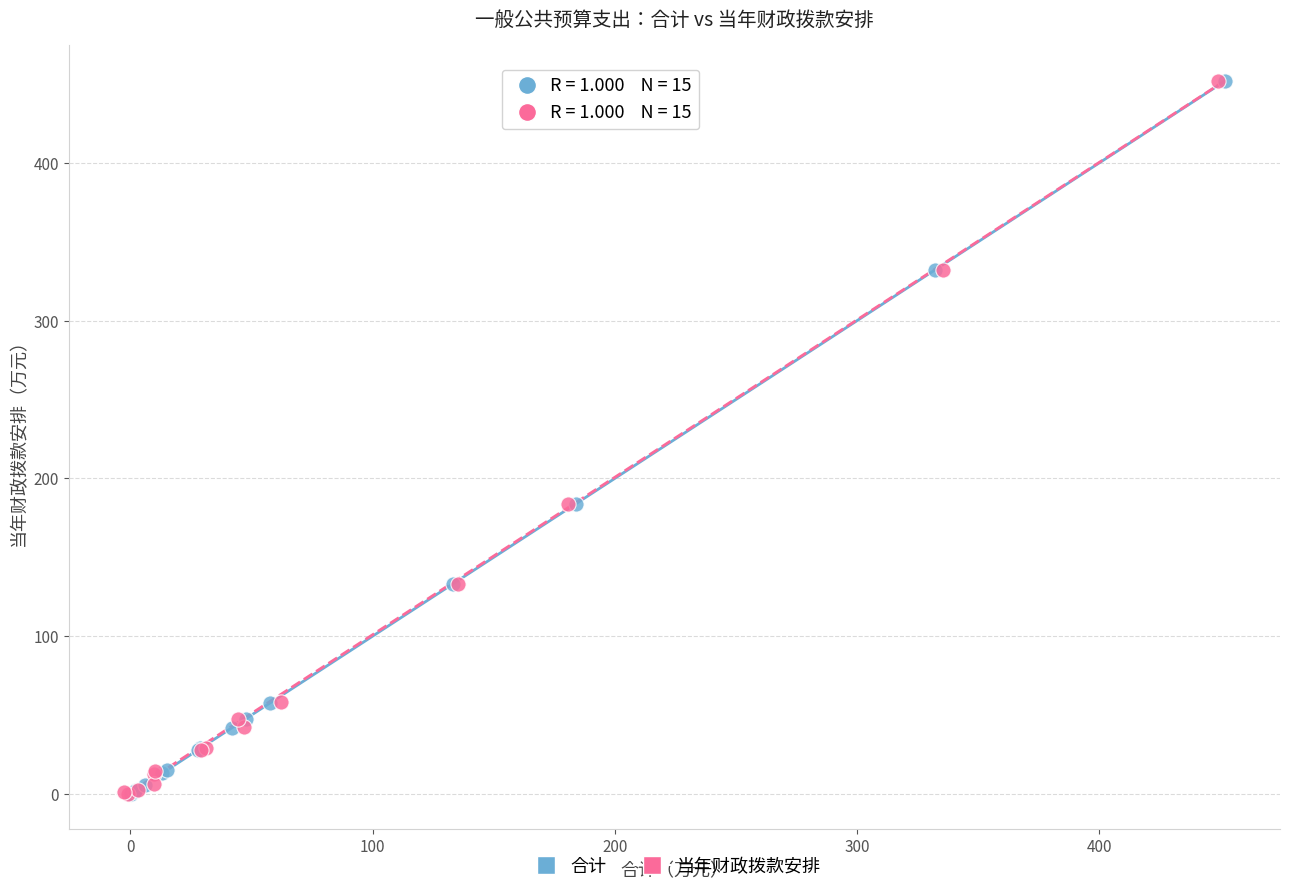

What are all the series names shown in the legend?

合计, 当年财政拨款安排